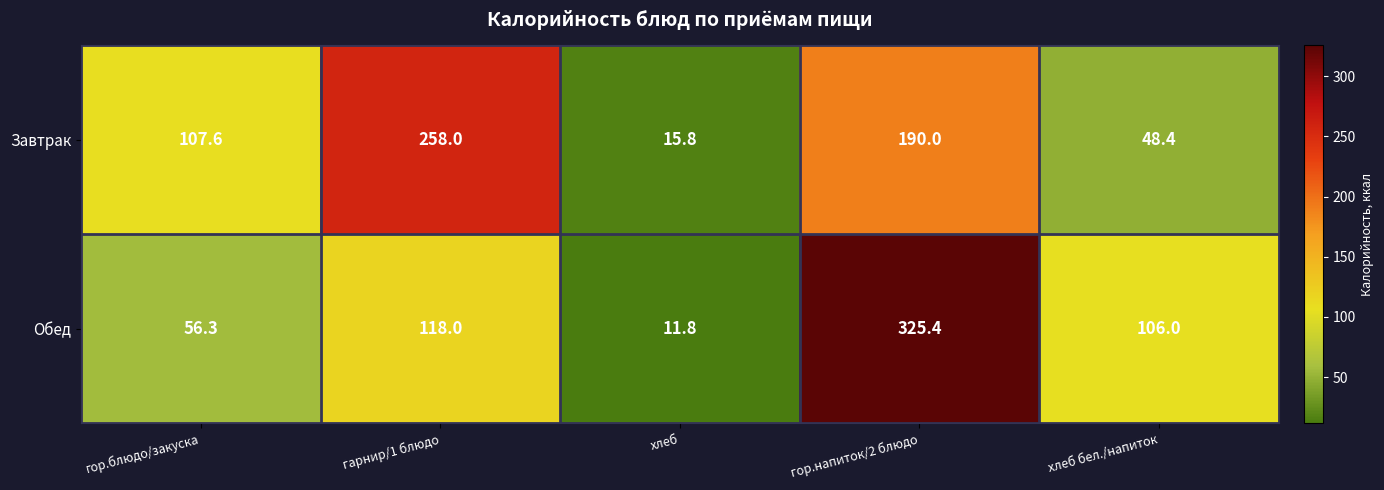

Reading left to right, what are all the values shown in this chart?

Завтрак: гор.блюдо/закуска=107.6	гарнир/1 блюдо=258.0	хлеб=15.8	гор.напиток/2 блюдо=190.0	хлеб бел./напиток=48.4
Обед: гор.блюдо/закуска=56.3	гарнир/1 блюдо=118.0	хлеб=11.8	гор.напиток/2 блюдо=325.4	хлеб бел./напиток=106.0